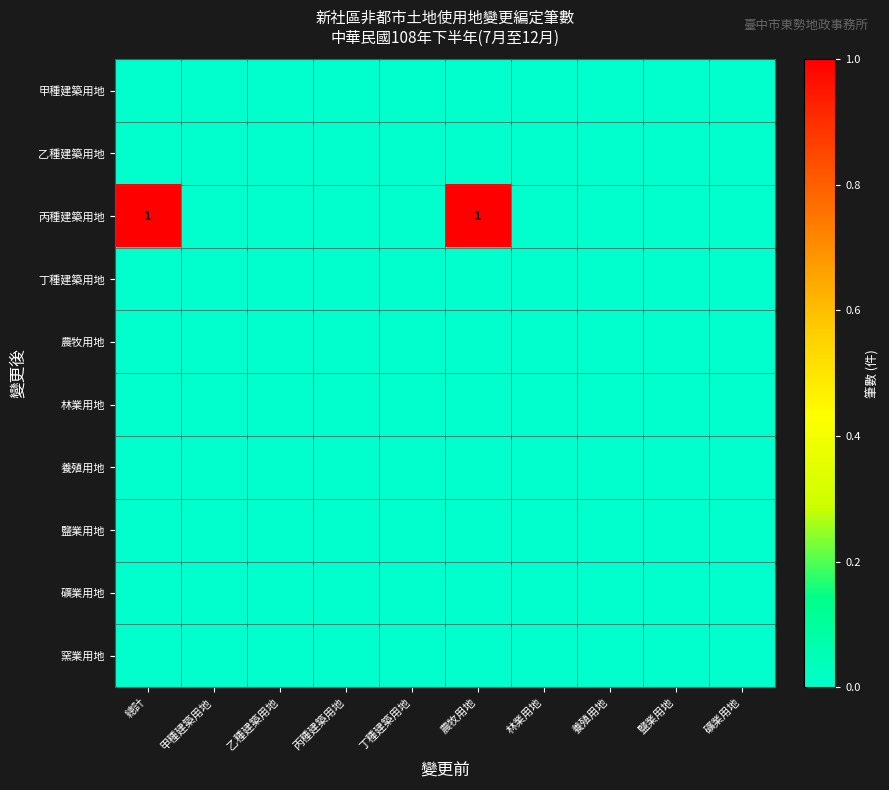

At which category does the chart reach its minimum across all series?

總計